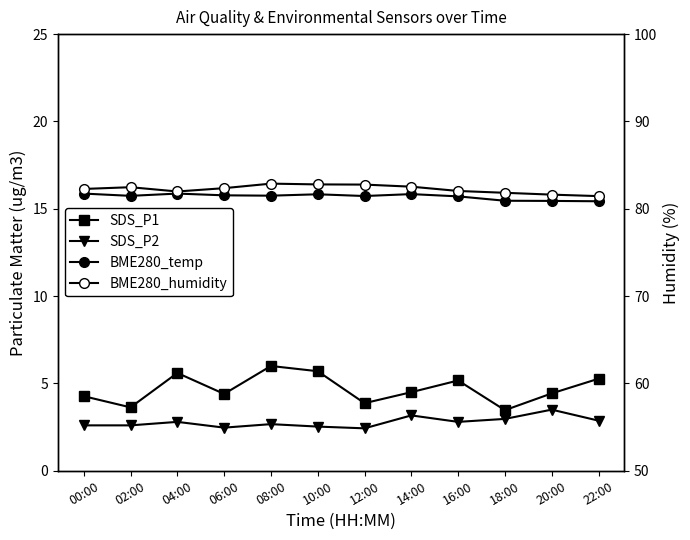

Reading left to right, what are all the values shown in this chart?

SDS_P1: 00:00=4.3	02:00=3.6	04:00=5.6	06:00=4.4	08:00=6.0	10:00=5.7	12:00=3.9	14:00=4.5	16:00=5.2	18:00=3.5	20:00=4.4	22:00=5.3
SDS_P2: 00:00=2.6	02:00=2.6	04:00=2.8	06:00=2.5	08:00=2.7	10:00=2.5	12:00=2.4	14:00=3.2	16:00=2.8	18:00=3.0	20:00=3.5	22:00=2.9
BME280_temp: 00:00=15.9	02:00=15.7	04:00=15.9	06:00=15.8	08:00=15.8	10:00=15.8	12:00=15.7	14:00=15.8	16:00=15.7	18:00=15.5	20:00=15.4	22:00=15.4
BME280_humidity: 00:00=82.3	02:00=82.5	04:00=82.0	06:00=82.4	08:00=82.9	10:00=82.8	12:00=82.8	14:00=82.5	16:00=82.0	18:00=81.8	20:00=81.6	22:00=81.5